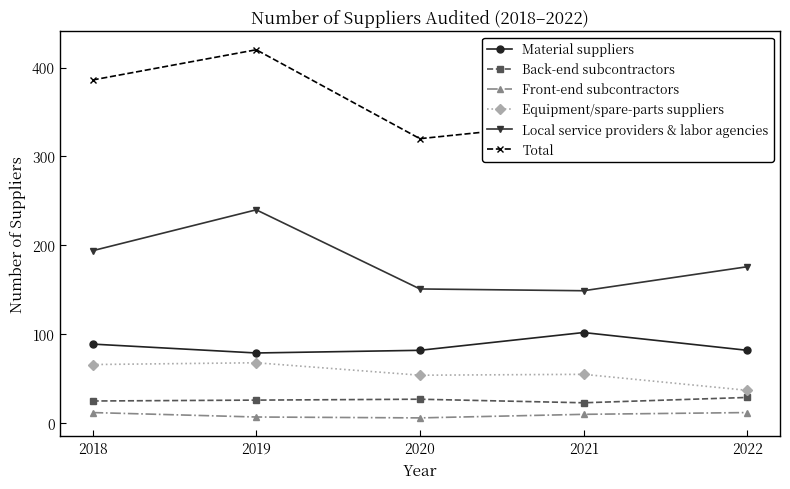

Count the Back-end subcontractors values in the range 25 to 27.

3